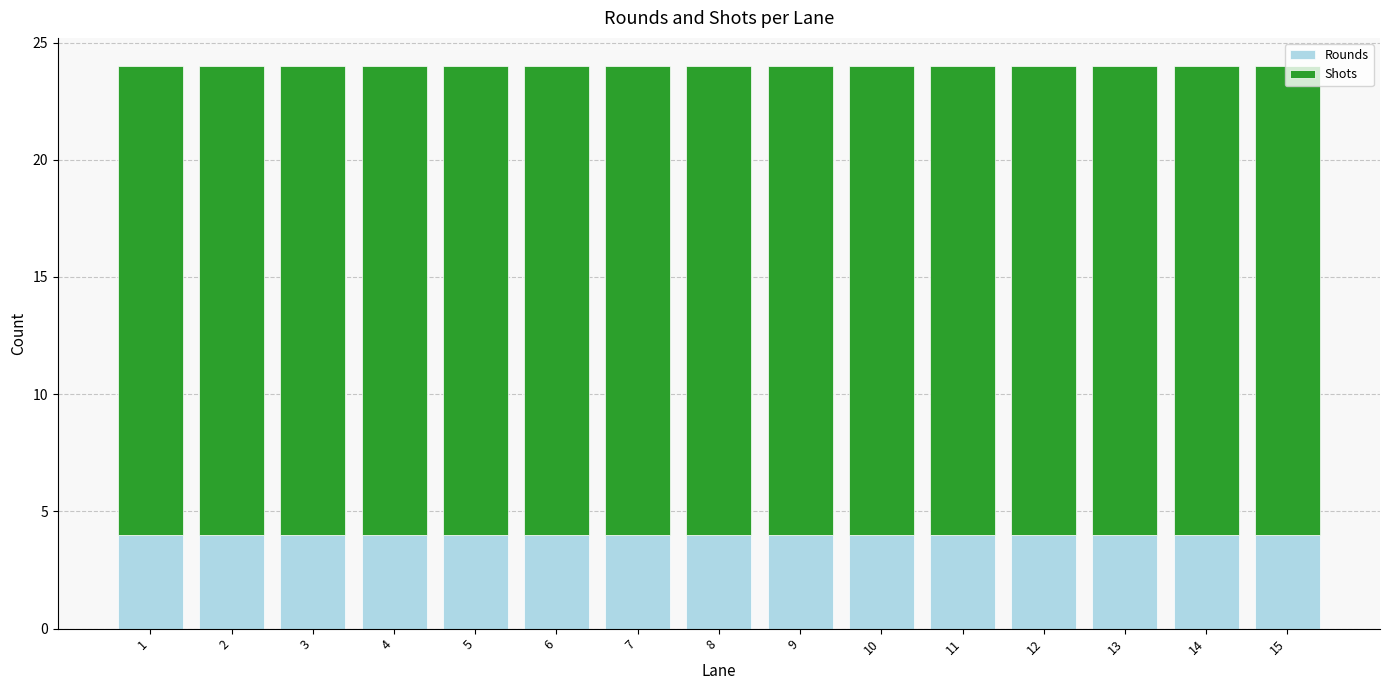

What is the maximum value for Rounds?

4